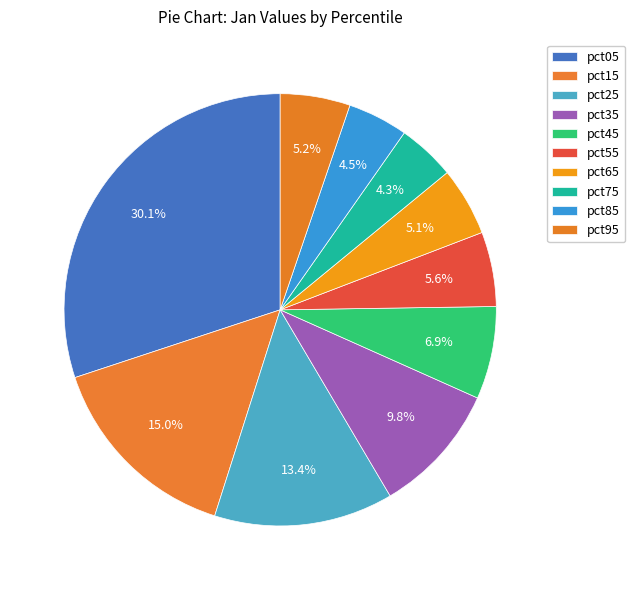

What is the change in value from pct45 to pct85?

-0.3